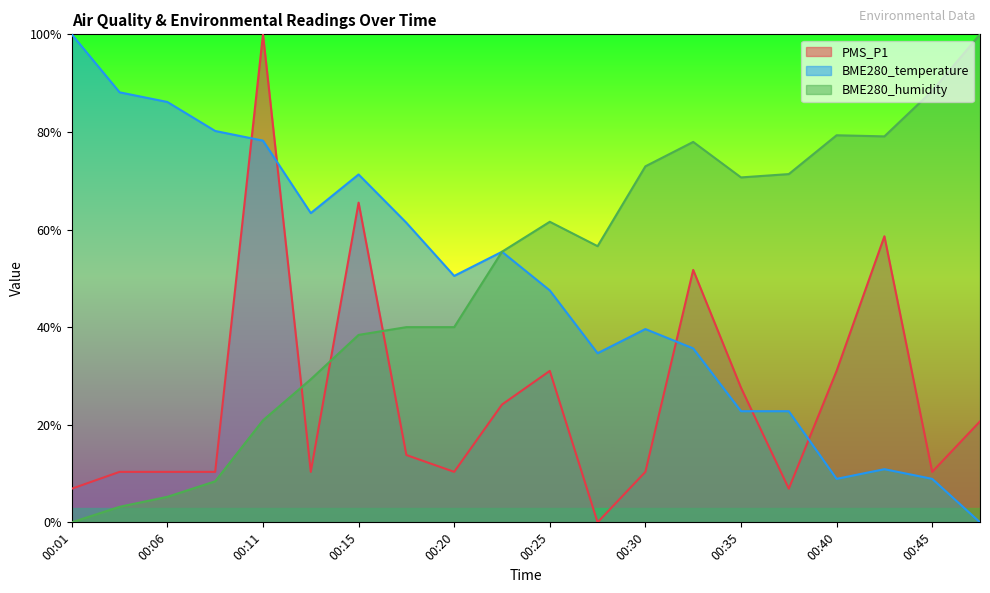

What is the spread (max minus min) of values at 00:33?

42.3